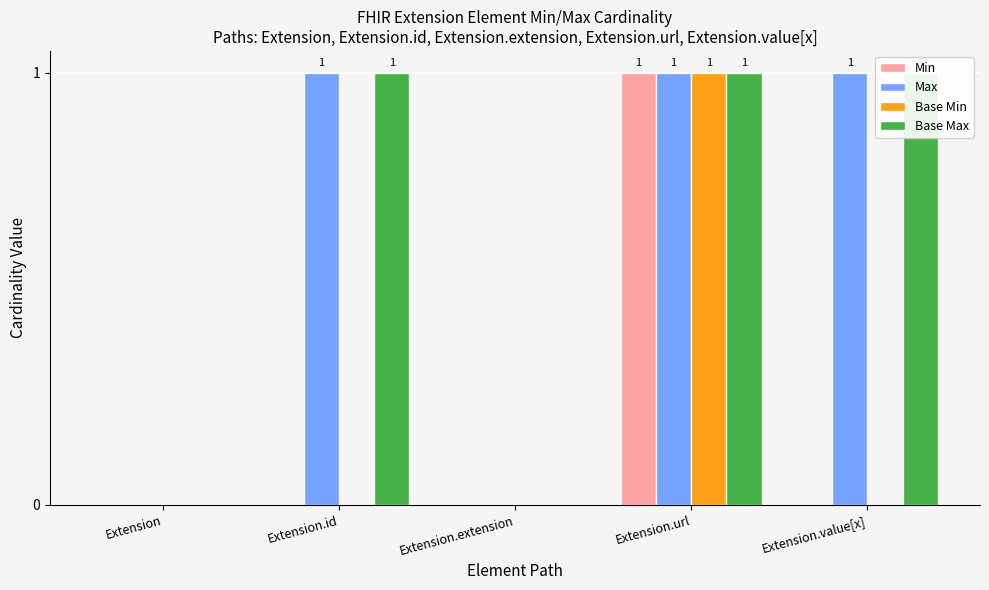

True or false: Max has a value of 2 at Extension.value[x].

False